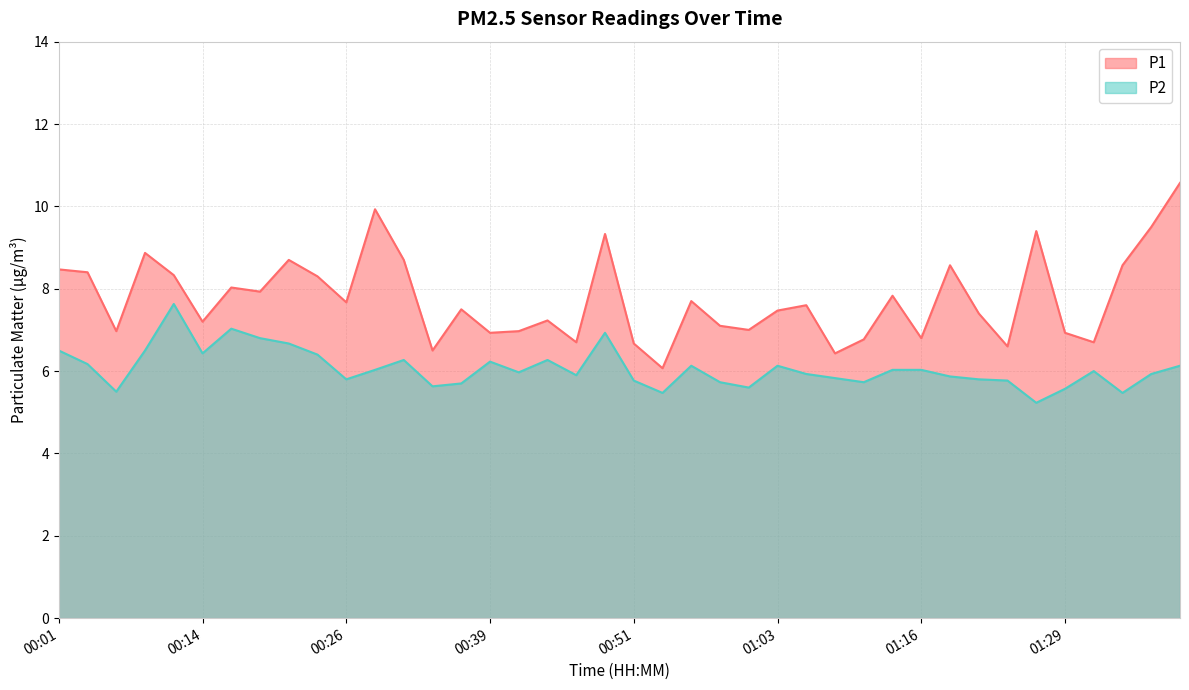

What is the spread (max minus min) of values at 01:21?

1.6